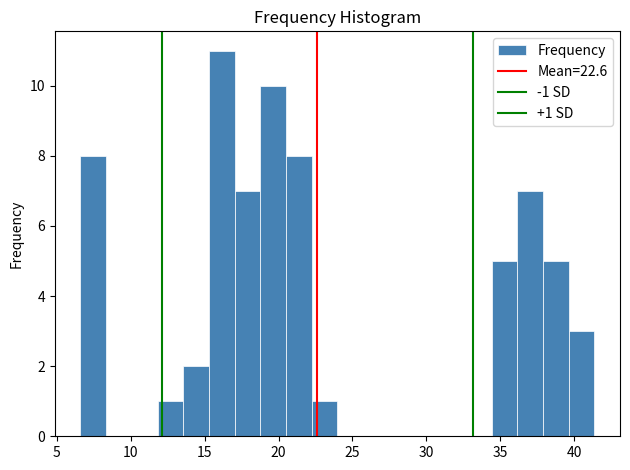

Read against the x-axis, roughly where is the centre of the tallest bar?

16.0